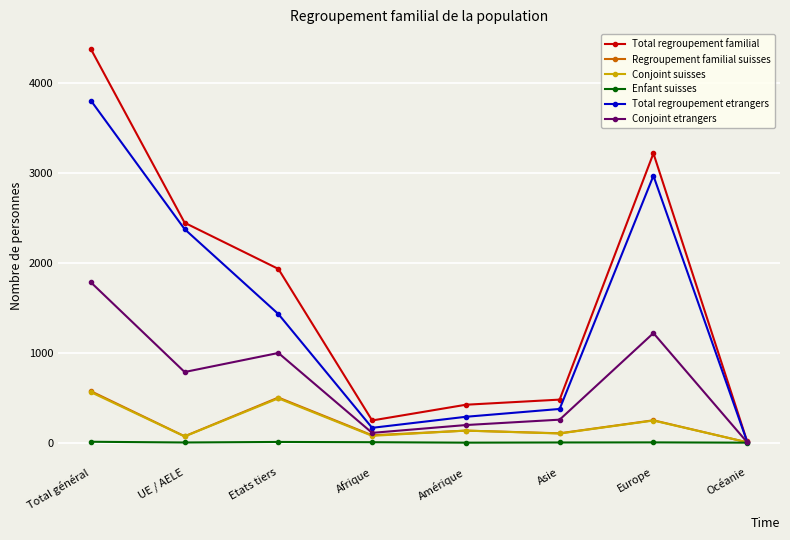

The value of Total regroupement familial at Europe is 5698. True or false?

False